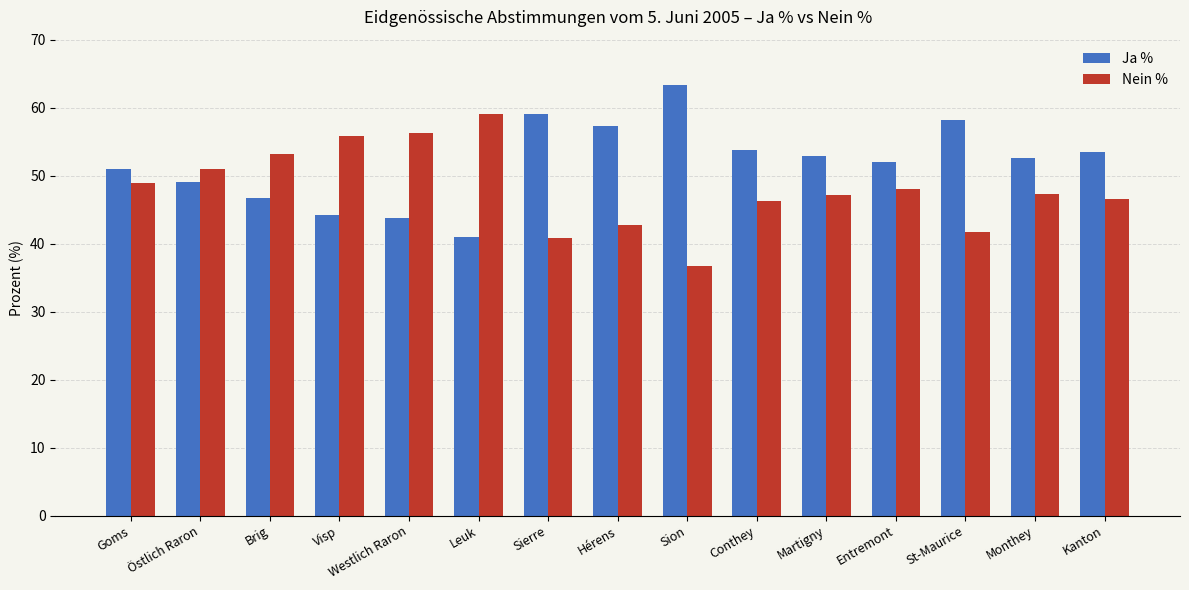

What are all the series names shown in the legend?

Ja %, Nein %